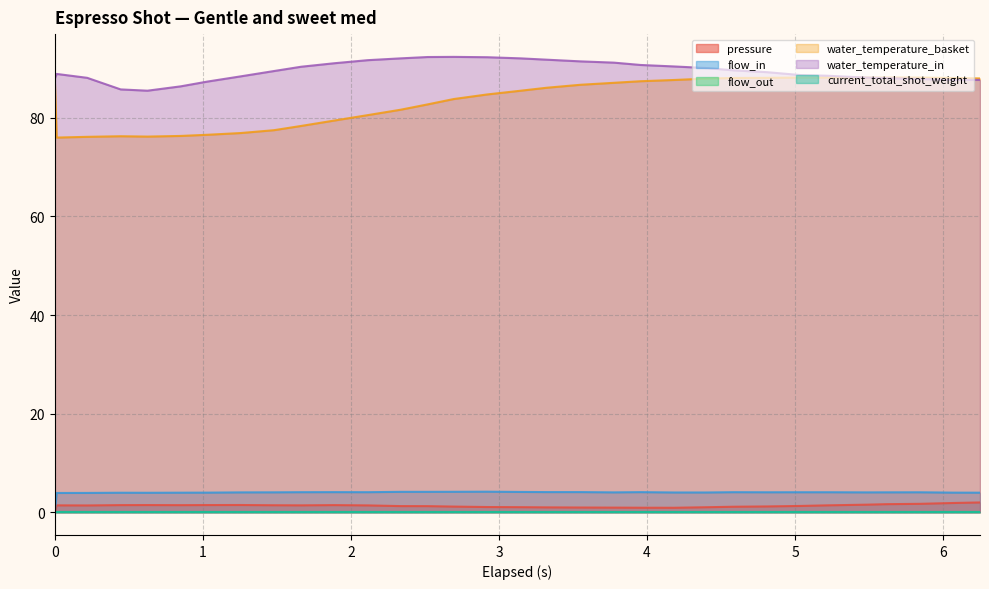

How many intersections are there between water_temperature_basket and water_temperature_in?

1